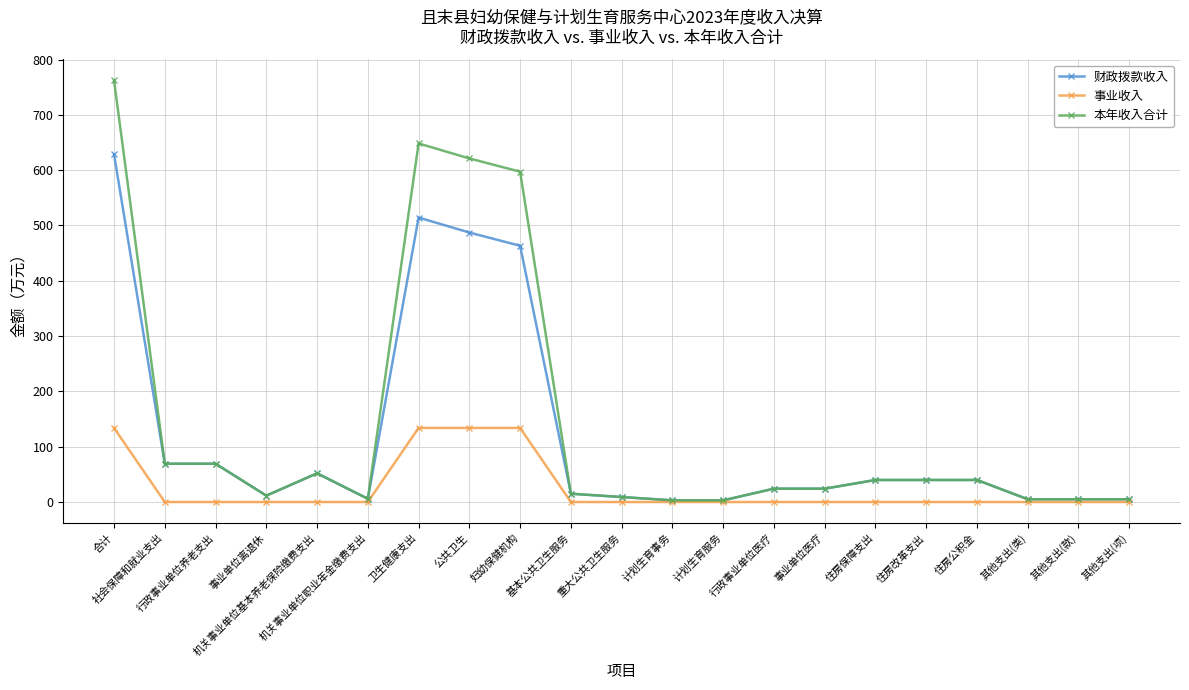

What is the greatest value displayed?

762.4